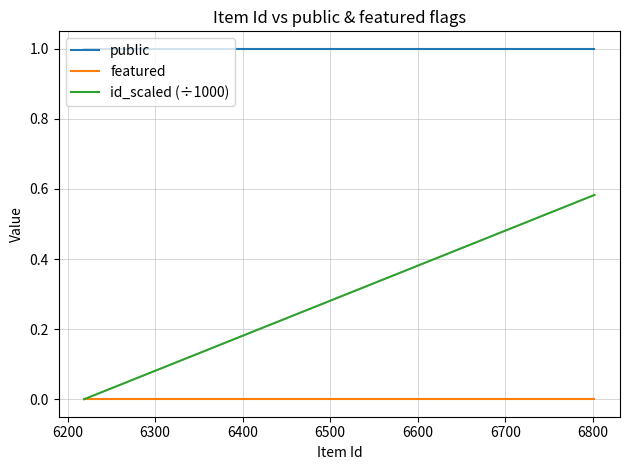

List the series in order of their peak value, lowest first.

featured, id_scaled (÷1000), public